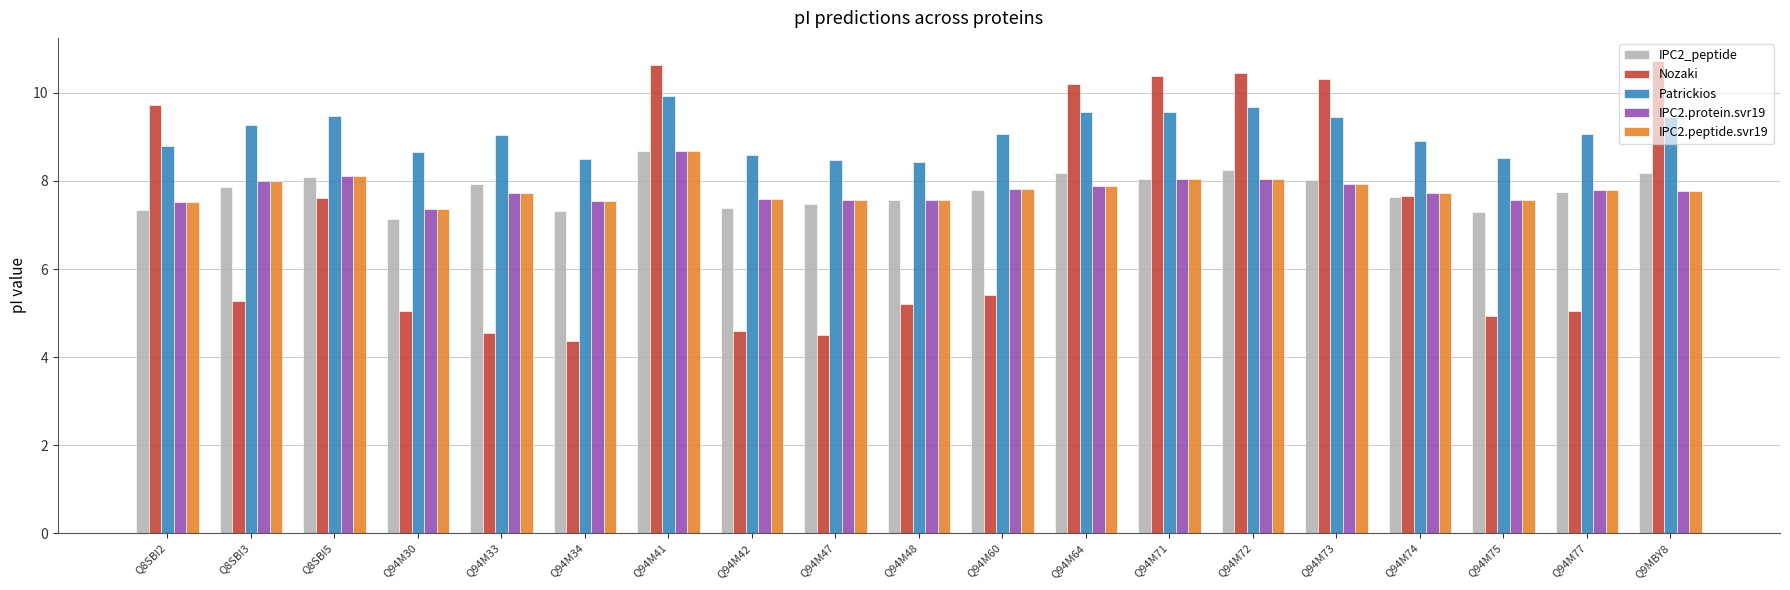

The value of IPC2.protein.svr19 at Q8SBI3 is 11.7. True or false?

False